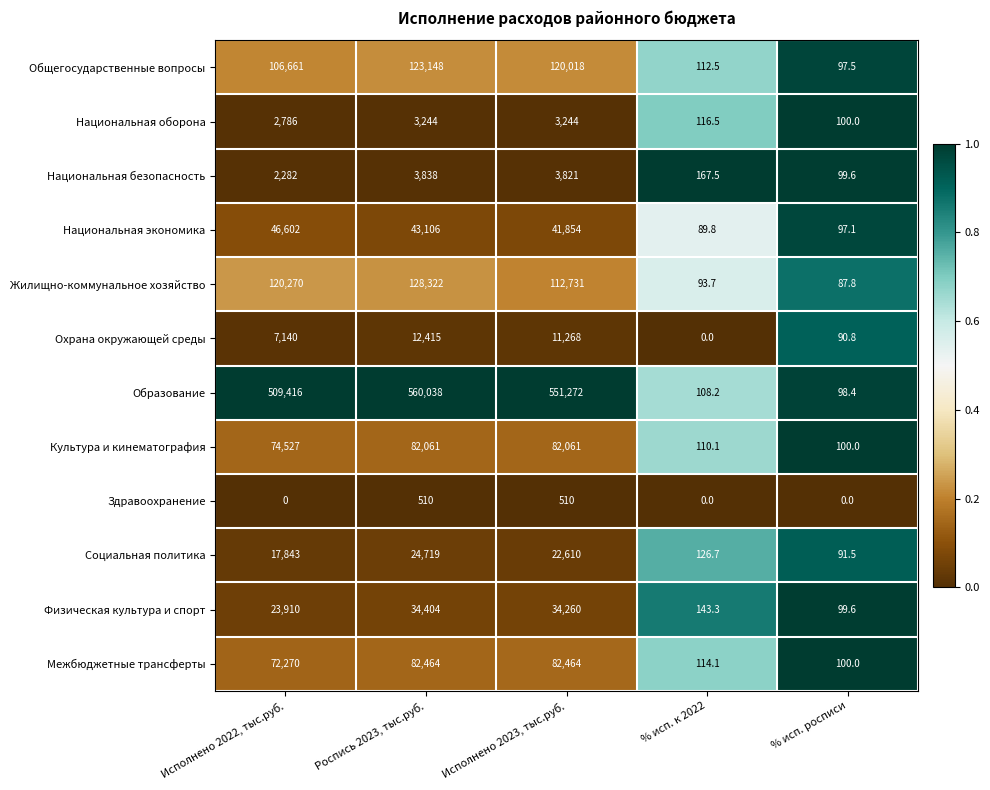

At Исполнено 2023, тыс.руб., list the series in order from largest to smallest.

Образование, Общегосударственные вопросы, Жилищно-коммунальное хозяйство, Межбюджетные трансферты, Культура и кинематография, Национальная экономика, Физическая культура и спорт, Социальная политика, Охрана окружающей среды, Национальная безопасность, Национальная оборона, Здравоохранение